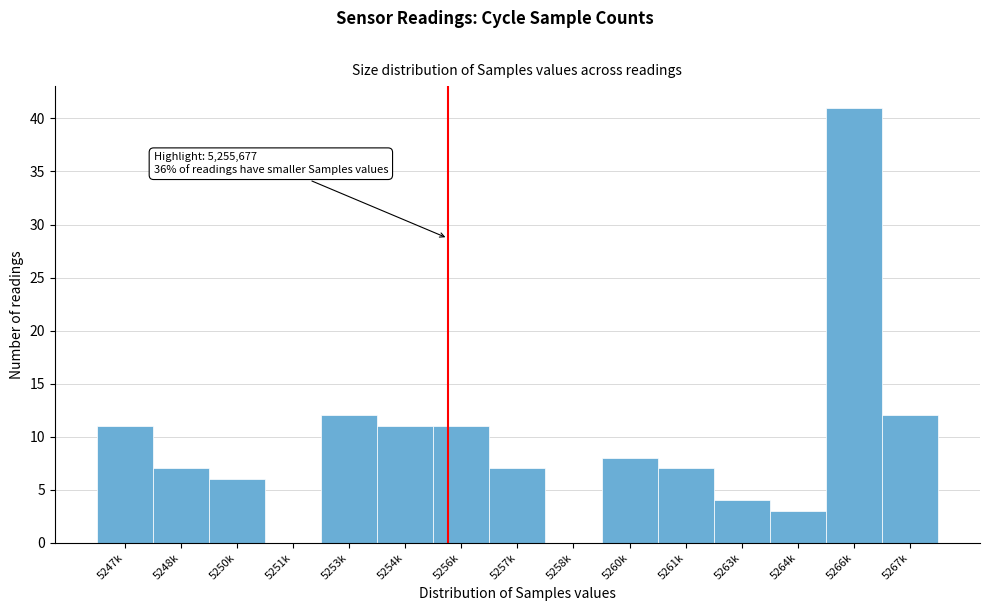

Reading left to right, transcribe all the data shown in this chart.

5247k=11	5248k=7	5250k=6	5251k=0	5253k=12	5254k=11	5256k=11	5257k=7	5258k=0	5260k=8	5261k=7	5263k=4	5264k=3	5266k=41	5267k=12